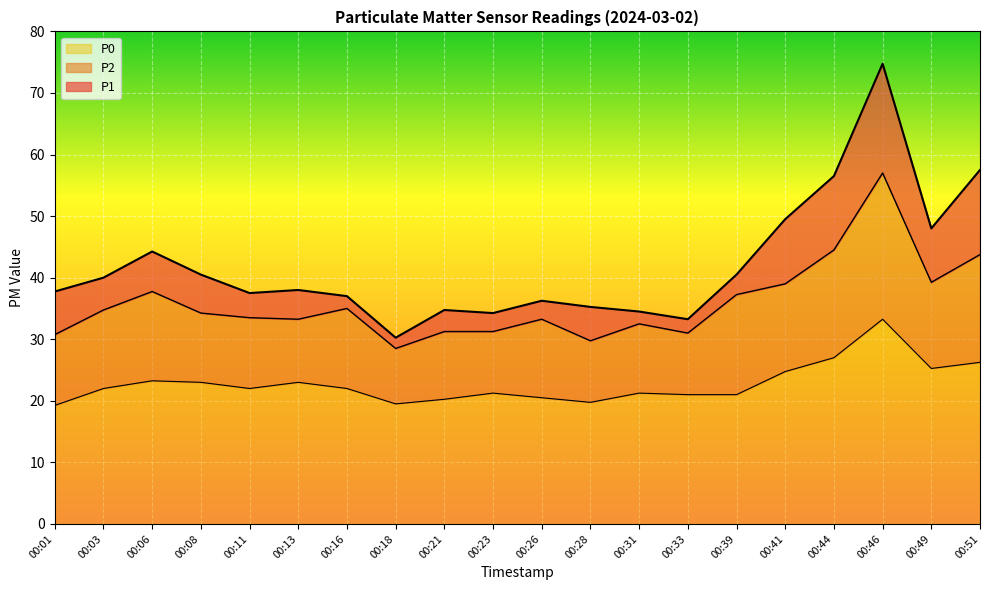

At which category is the sum across all series the highest?

00:46